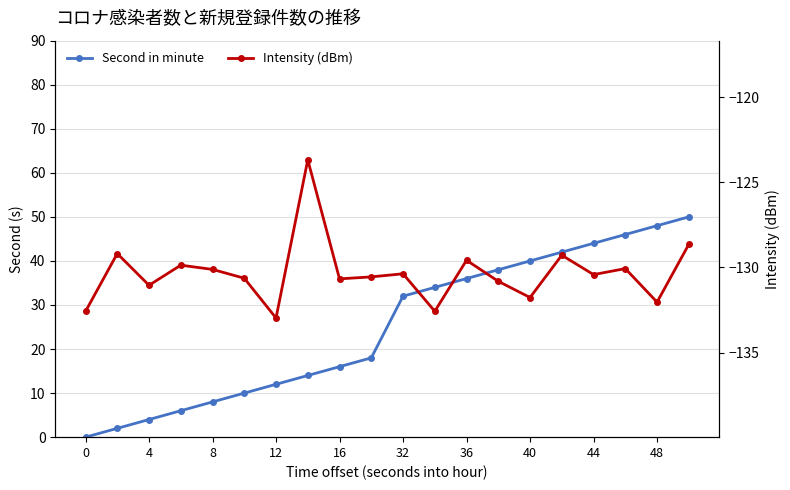

What is the value of the Second in minute point at the 20th from the left?

50.0